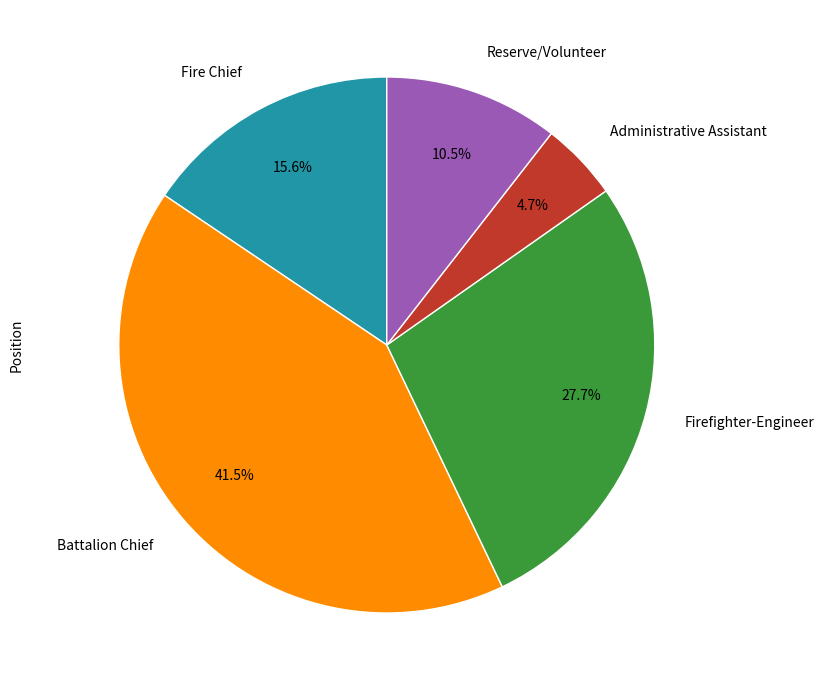

Rank the categories by value from highest to lowest.

Battalion Chief, Firefighter-Engineer, Fire Chief, Reserve/Volunteer, Administrative Assistant